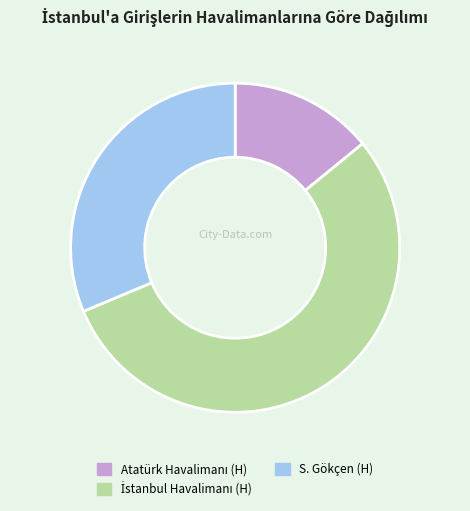

True or false: S. Gökçen (H) accounts for 31% of the total.

True